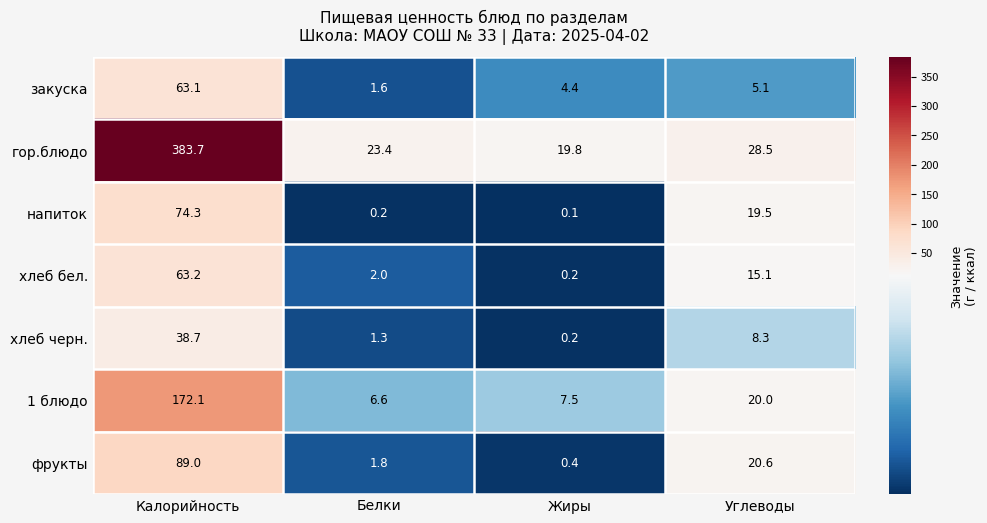

What is the smallest value displayed?

0.1